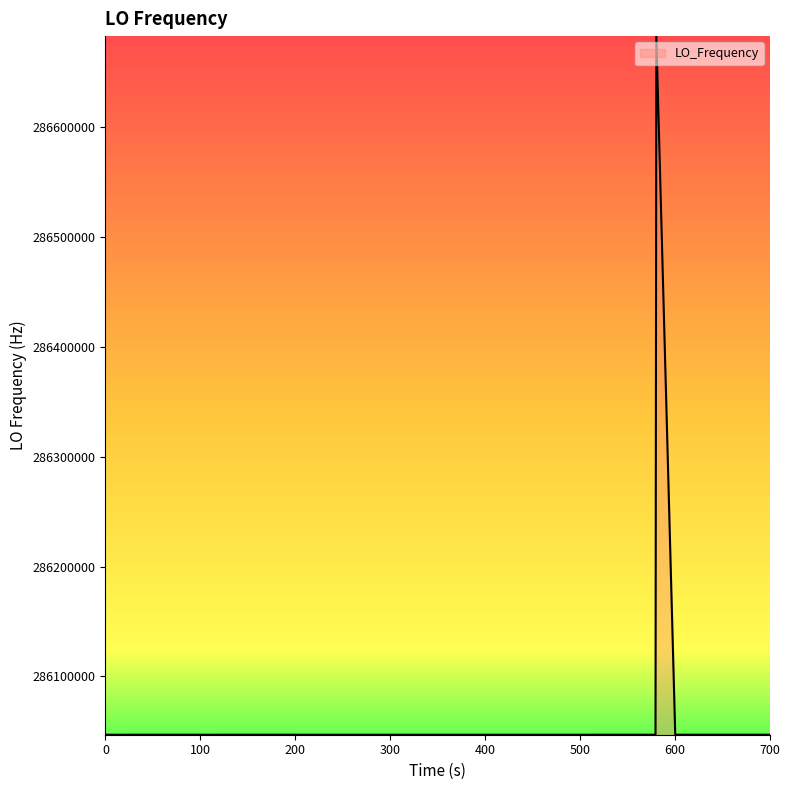

What is the difference between the maximum and minimum values?

635708.8